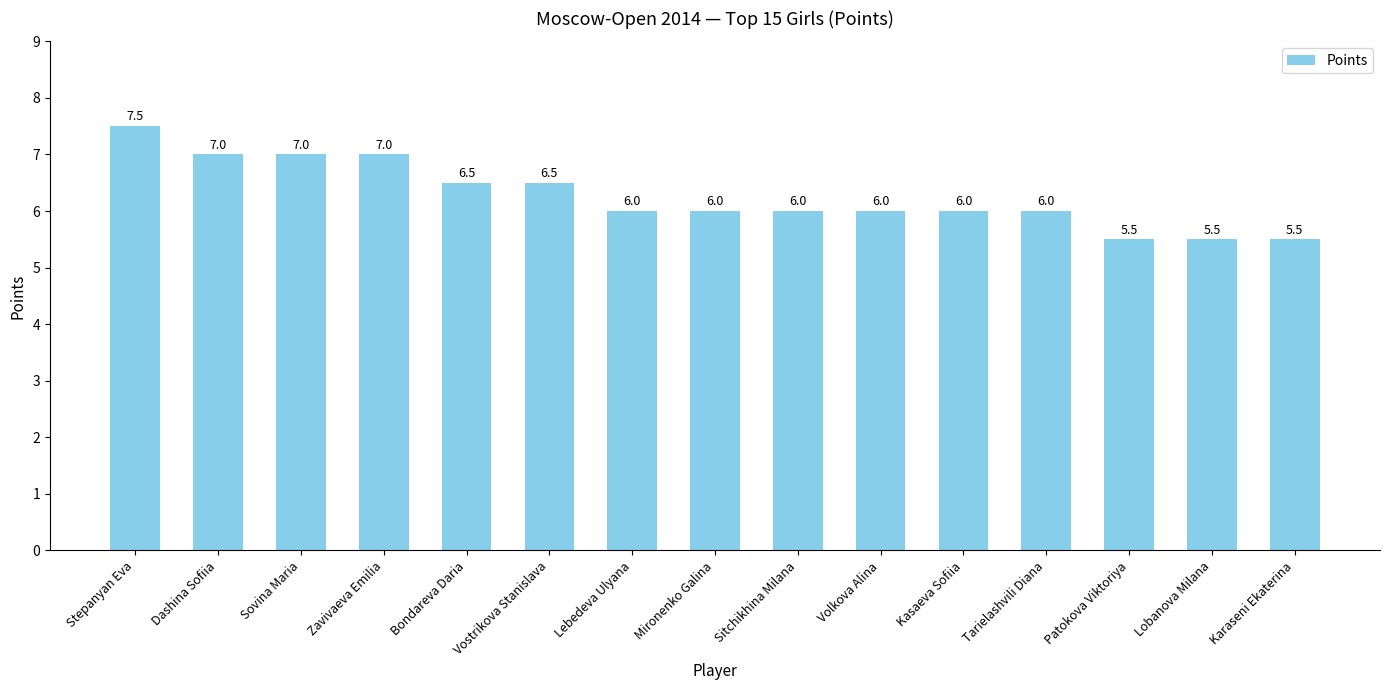

What is the change in value from Vostrikova Stanislava to Tarielashvili Diana?

-0.5